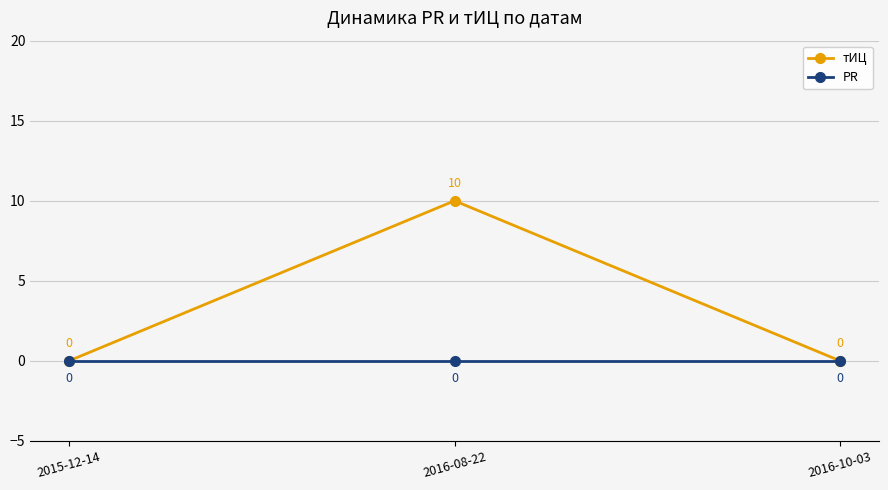

Between 2016-08-22 and 2016-10-03, which series saw the biggest shift?

тИЦ